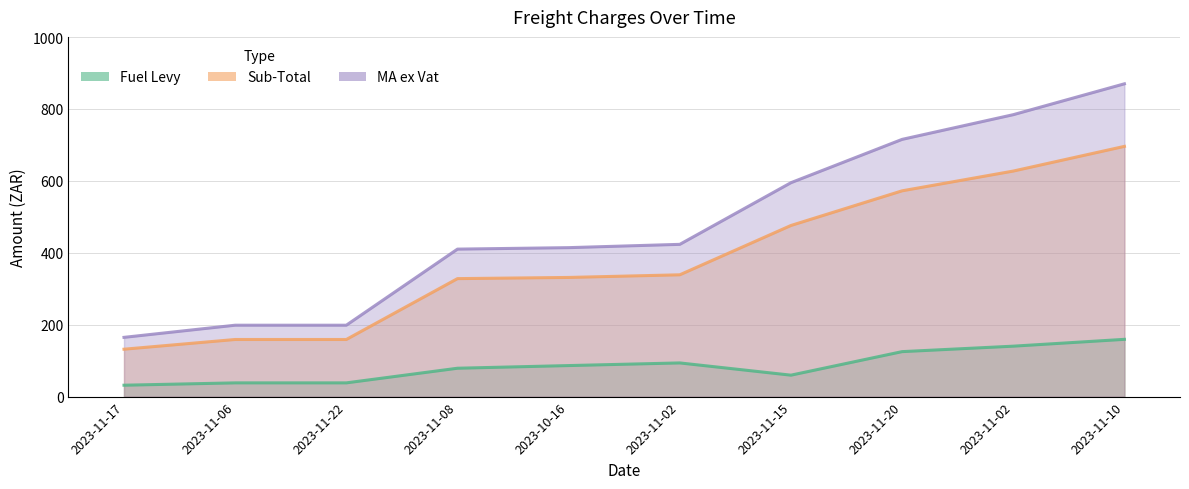

What is the maximum value shown in the chart?

870.0